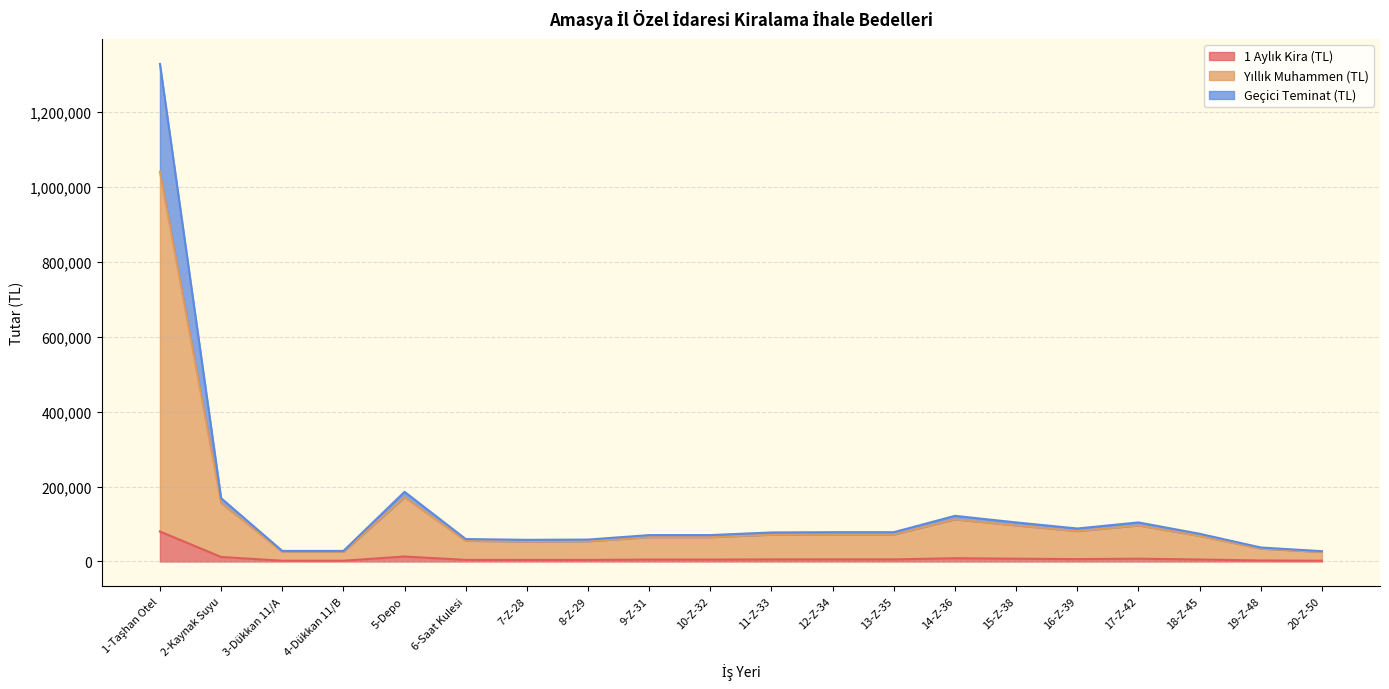

At how many categories does at least one series exceed 430942?

1